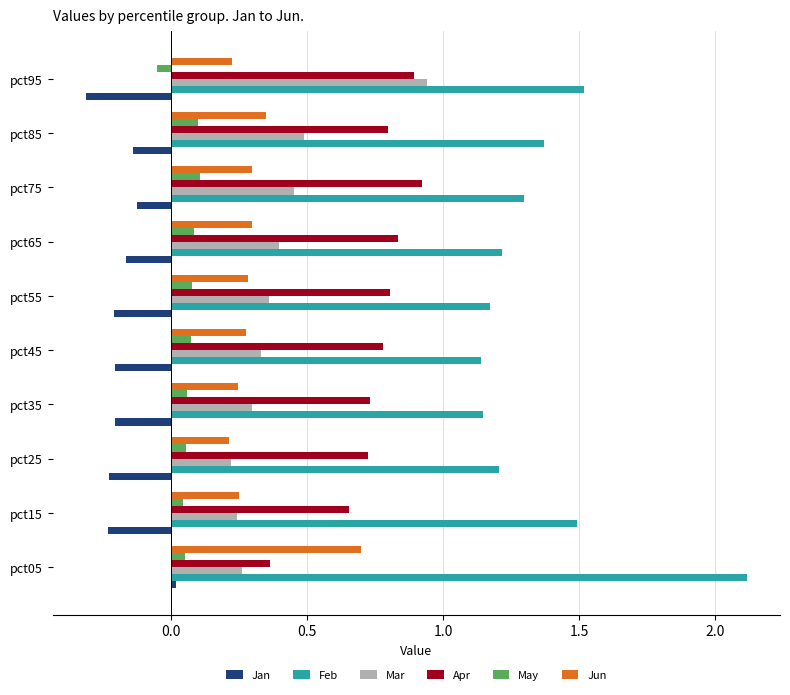

At which label does Mar reach its peak?

pct95